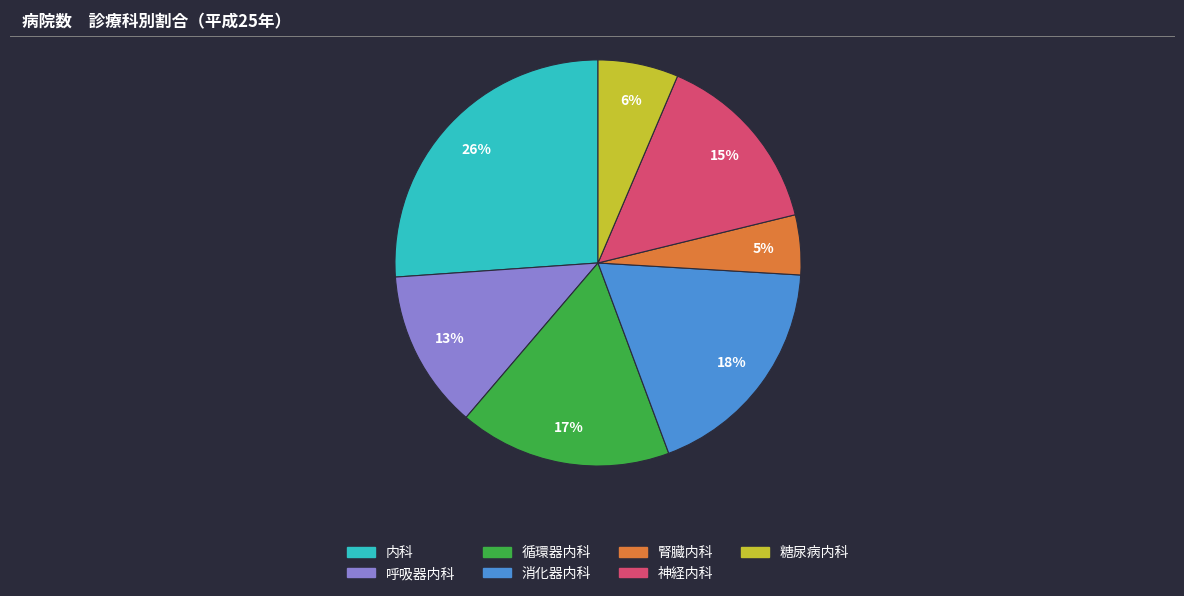

Does 循環器内科 represent more than half of the total?

No